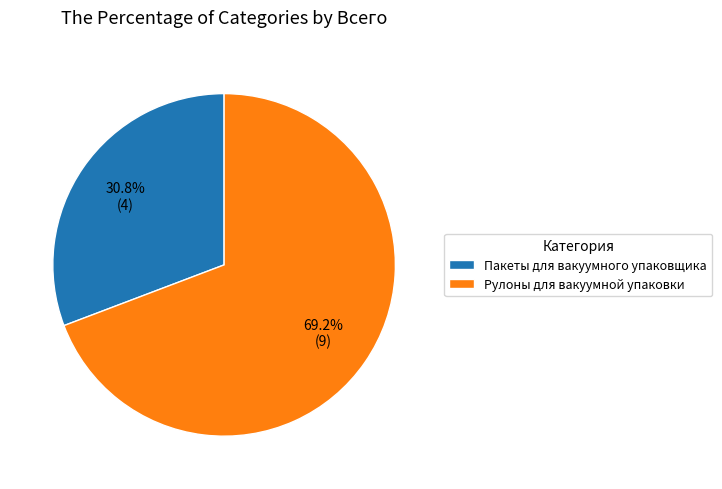

How many slices are in this pie chart?

2